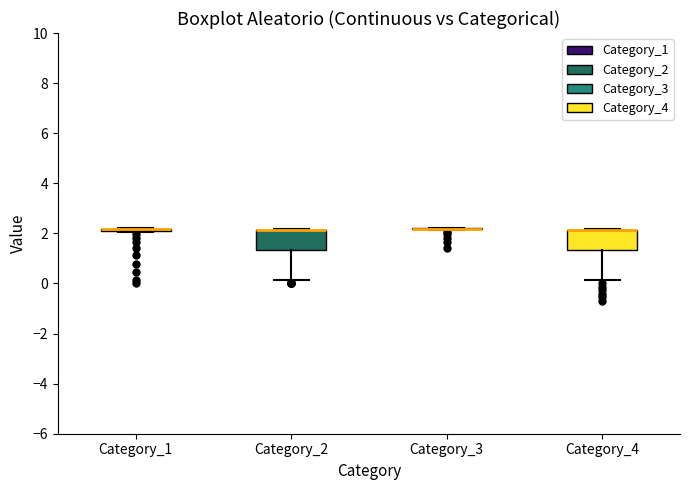

Reading left to right, transcribe this box plot: for each box, give where its median line is, the range the box spans, and where its two whiskers end, as read against the y-axis. The values are not printed on the chart, so give them approximately, as read against the axis.

Category_1: box collapsed to a line at 2.2, whiskers 2.0 to 2.2
Category_2: median 2.2 (drawn on the box's upper edge), box 1.4 to 2.2, whiskers 0.2 to 2.2
Category_3: box collapsed to a line at 2.2, whiskers 2.2 to 2.2
Category_4: median 2.2 (drawn on the box's upper edge), box 1.4 to 2.2, whiskers 0.2 to 2.2